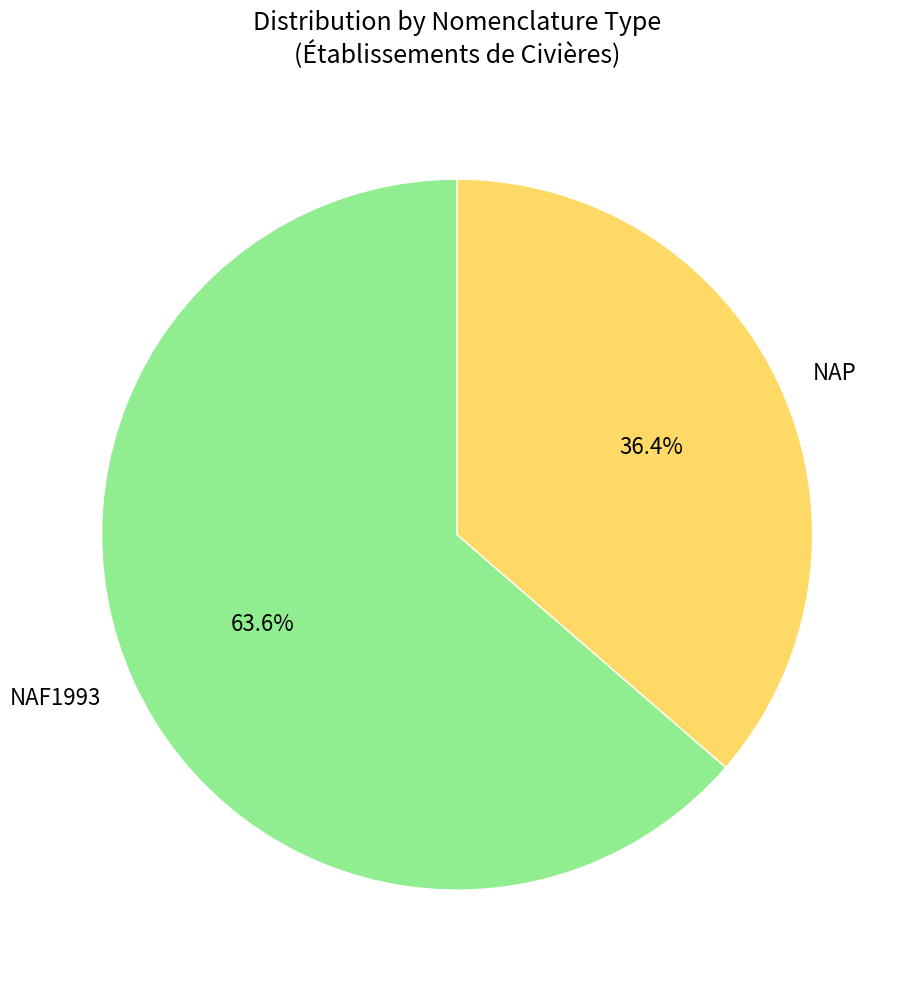

Is the sum of NAP and NAF1993 greater than half?

Yes